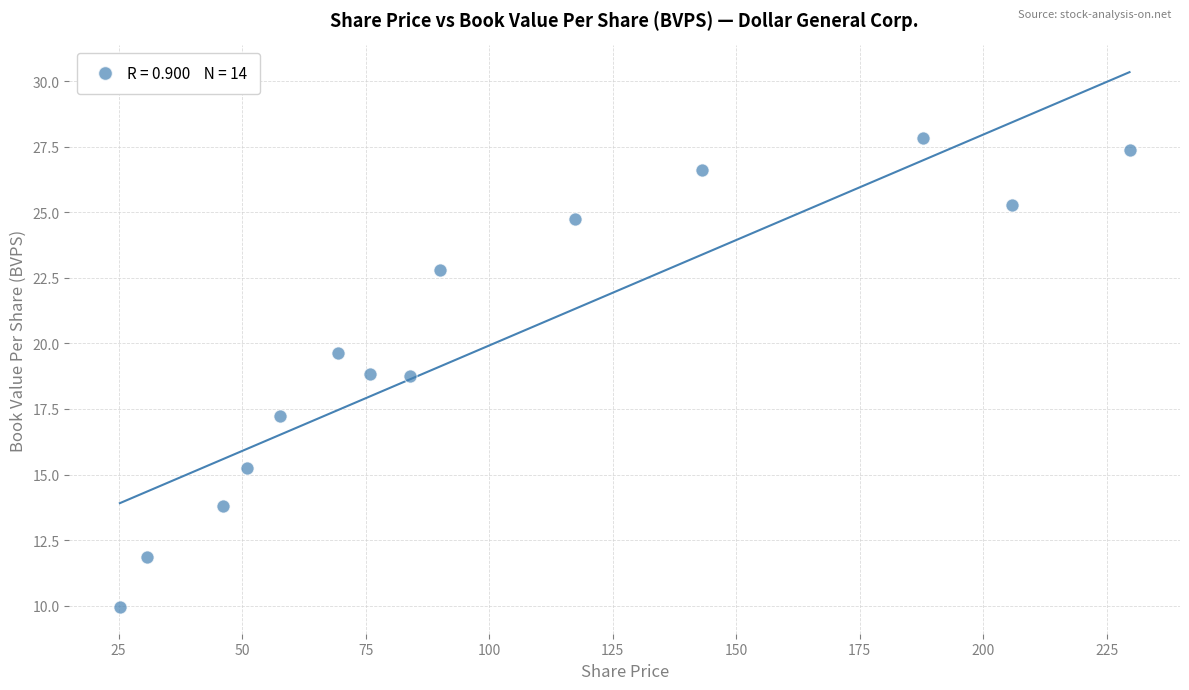

What is the range of X values (max minus min)?

204.4